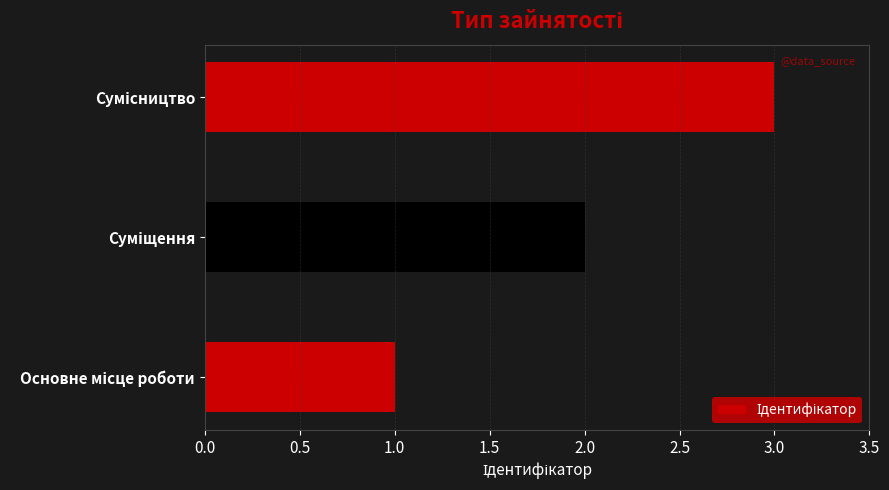

What is the difference between the maximum and minimum values?

2